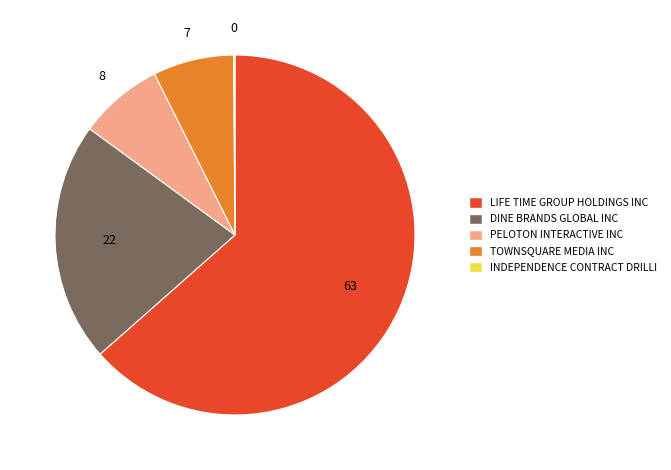

True or false: LIFE TIME GROUP HOLDINGS INC accounts for 63% of the total.

True